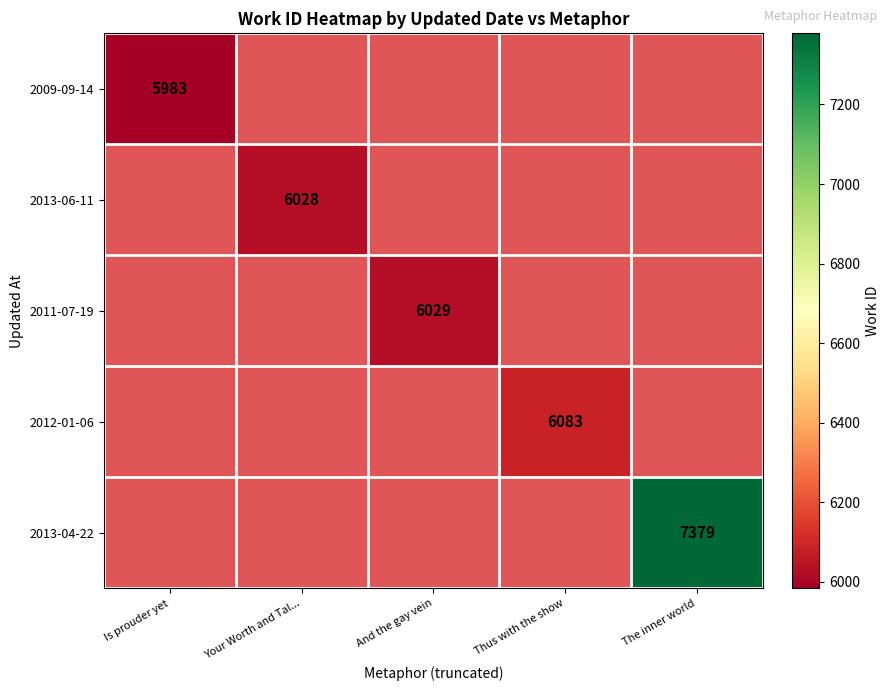

What is the minimum value shown in the chart?

5983.0